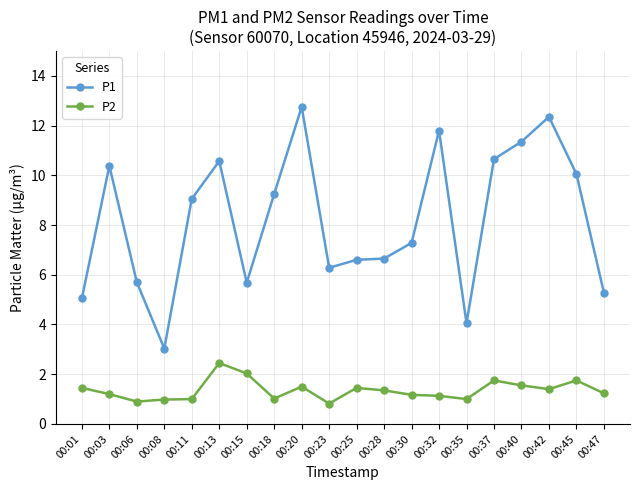

True or false: P1 and P2 intersect in this chart.

False